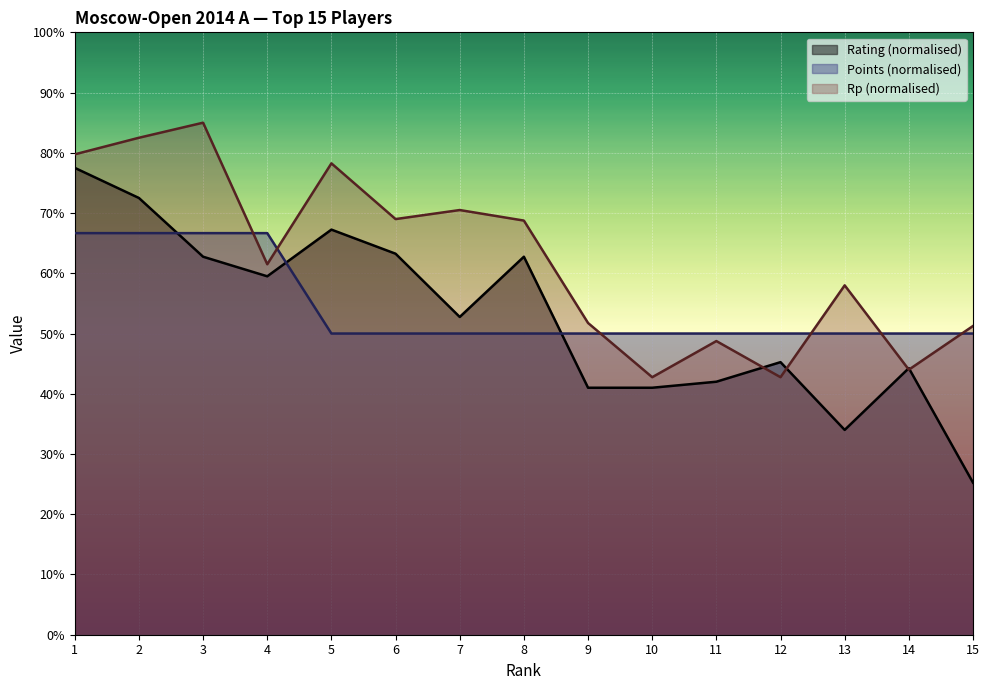

Reading left to right, list all the values displayed in this chart.

Rating (normalised): 77.5	72.5	62.7	59.5	67.2	63.2	52.8	62.7	41.0	41.0	42.0	45.2	34.0	44.2	25.2
Points (normalised): 66.7	66.7	66.7	66.7	50.0	50.0	50.0	50.0	50.0	50.0	50.0	50.0	50.0	50.0	50.0
Rp (normalised): 79.8	82.5	85.0	61.5	78.2	69.0	70.5	68.8	51.7	42.8	48.8	42.8	58.0	44.0	51.2